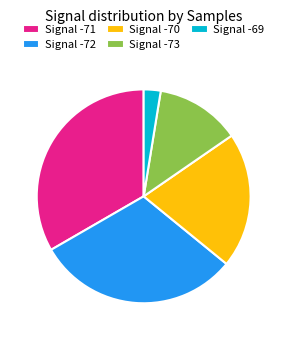

The Signal -72 slice represents 31% of the pie. True or false?

True